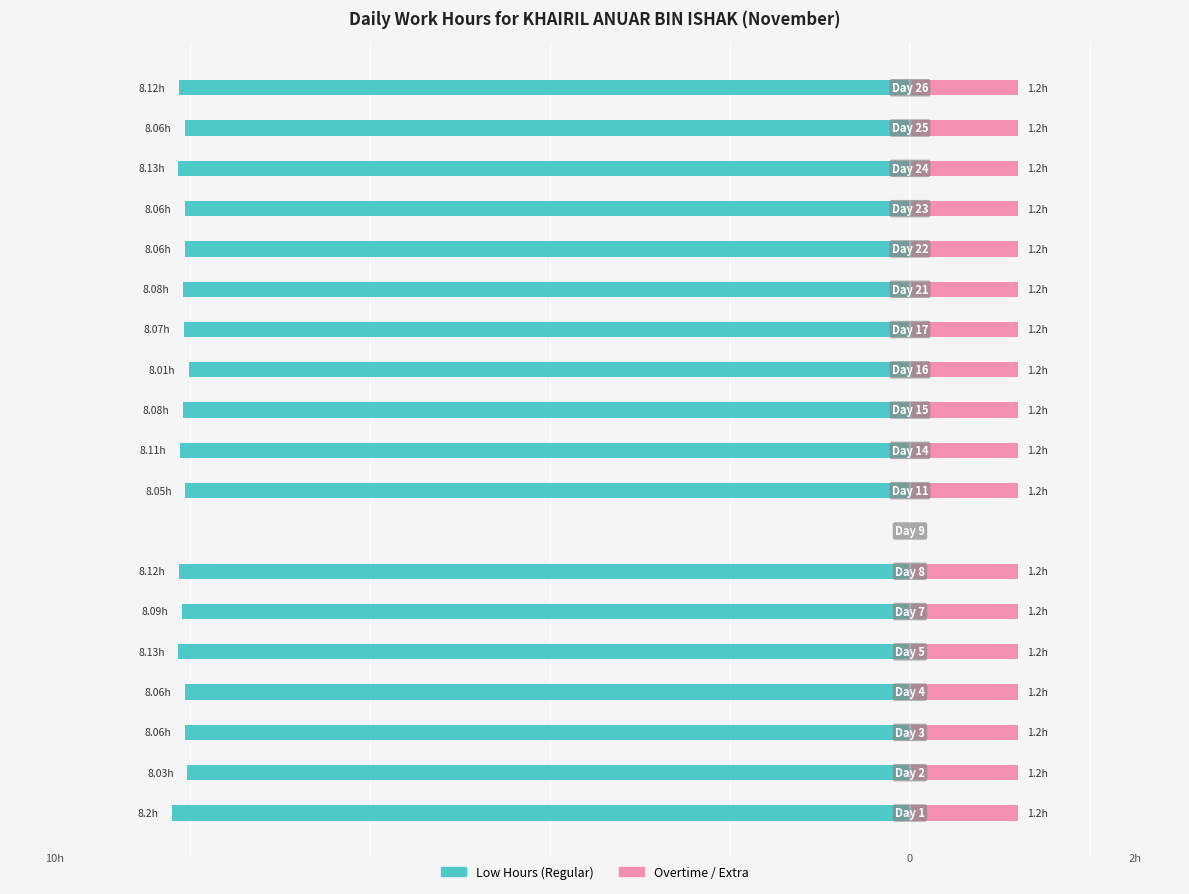

How many groups of bars are there?

19